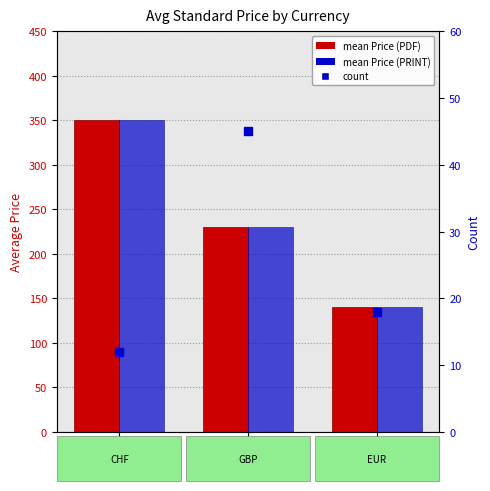

What is the difference between the maximum and minimum values in the mean Price (PRINT) series?

210